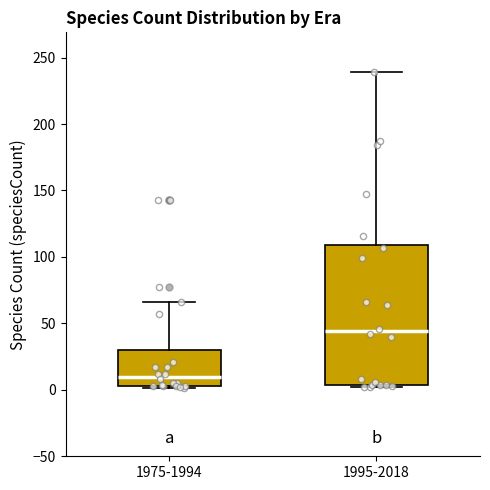

Reading left to right, transcribe this box plot: for each box, give where its median line is, the range the box spans, and where its two whiskers end, as read against the y-axis. The values are not printed on the chart, so give them approximately, as read against the axis.

1975-1994: median 10, box 5 to 30, whiskers 0 to 65
1995-2018: median 45, box 5 to 110, whiskers 0 to 240